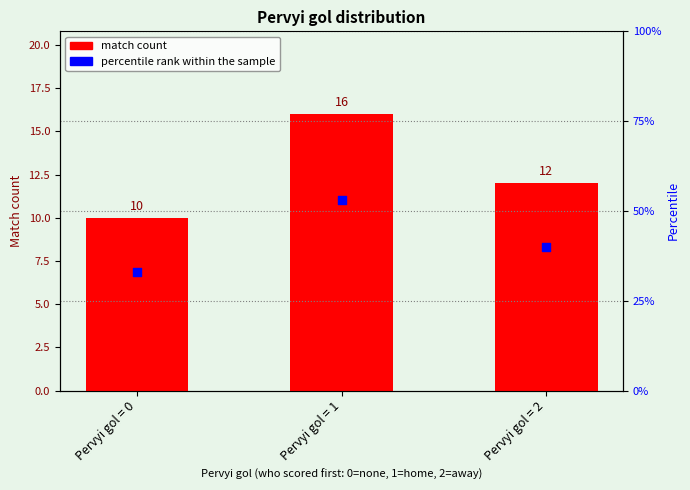

At which category is the sum across all series the highest?

Pervyi gol = 1